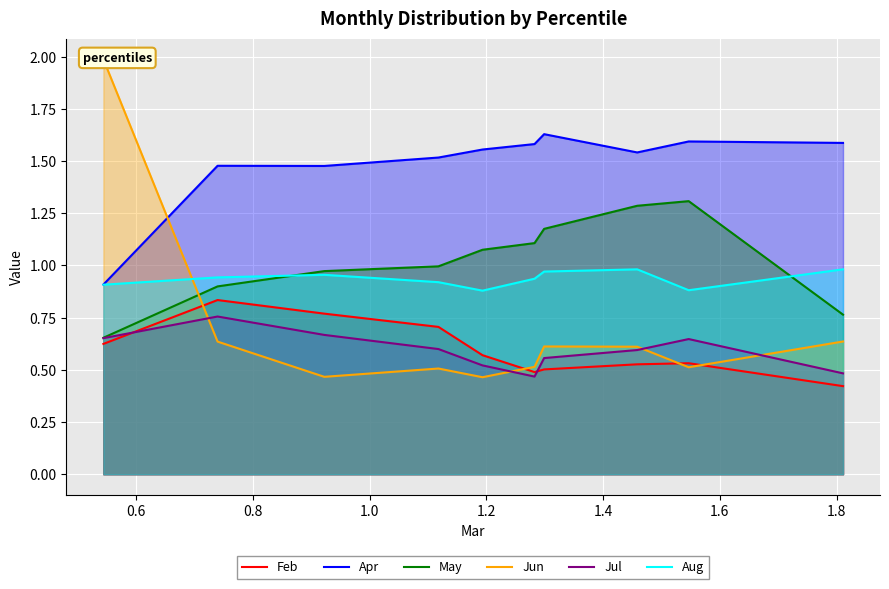

True or false: Aug and Feb intersect in this chart.

False